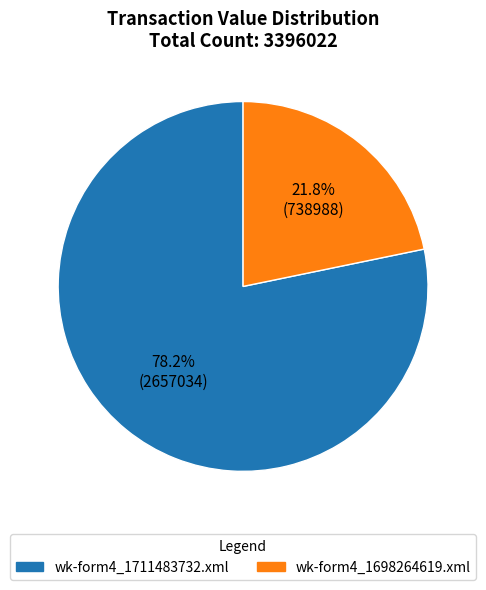

Does any single category account for the majority?

Yes